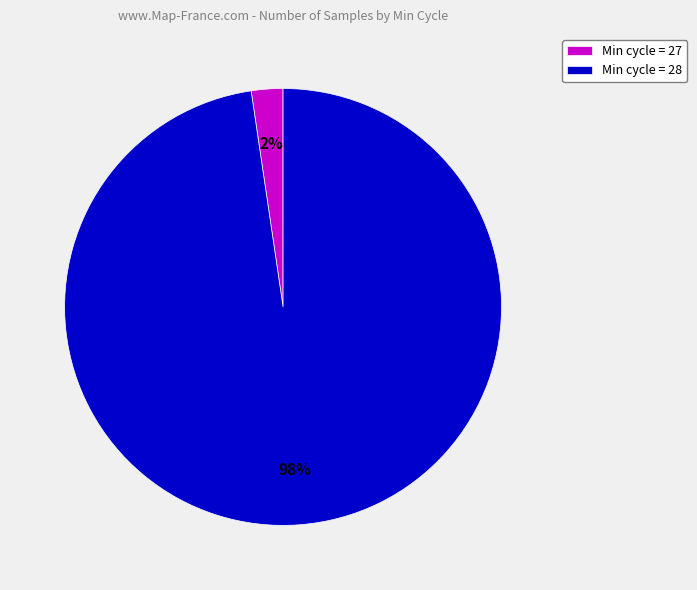

What is the smallest slice in the pie chart?

Min cycle = 27